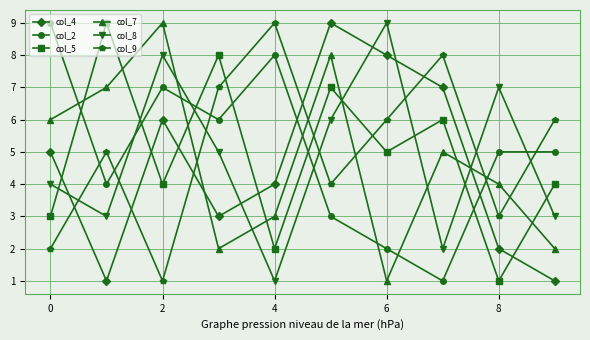

What is the maximum value for col_4?

9